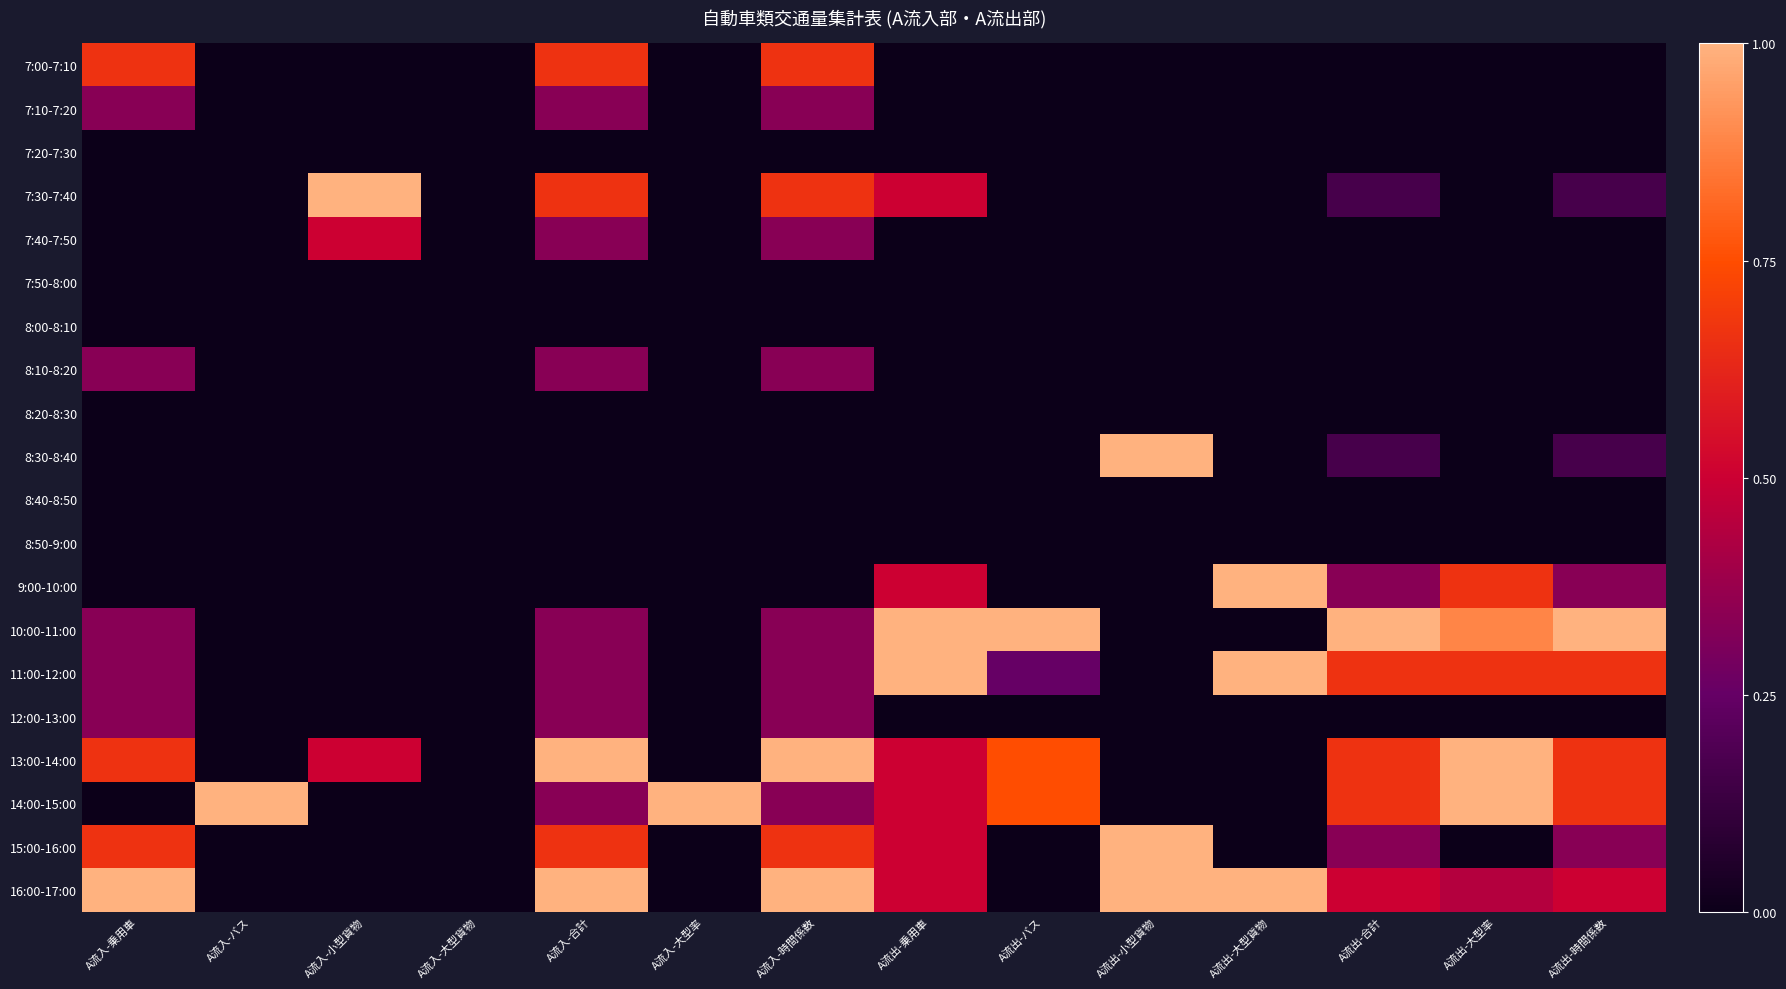

What is the total value across all series at A流出-合計?

4.5